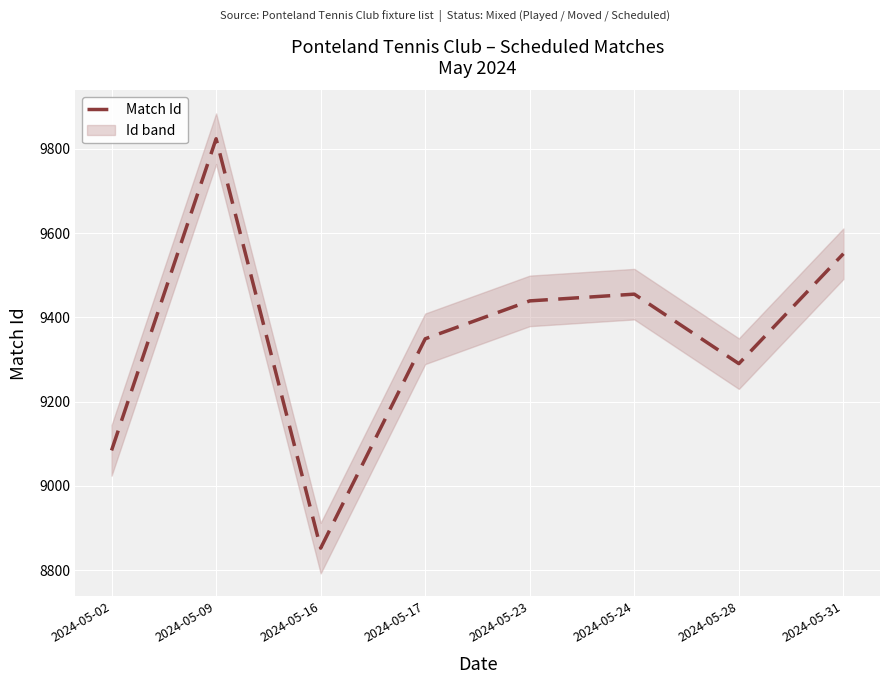

At which label is the value closest to 9338?

2024-05-17